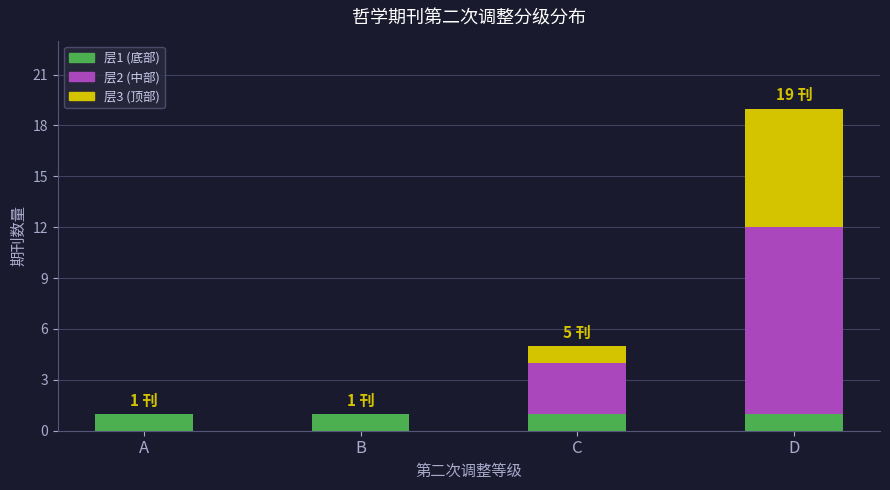

What is the total value across all series at C?

5